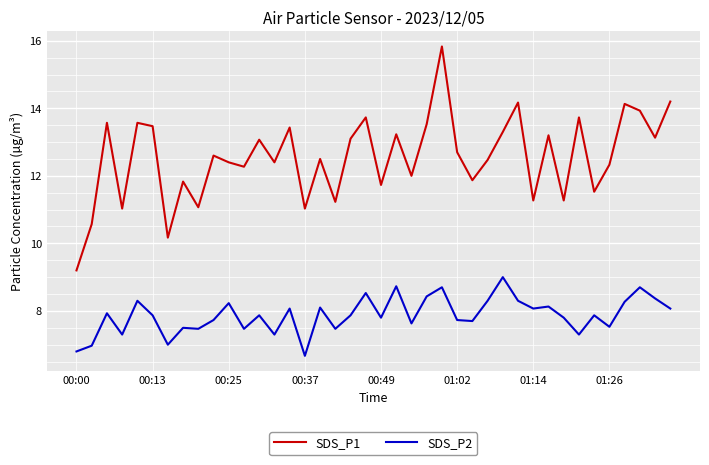

Which series has the largest range (max minus min)?

SDS_P1